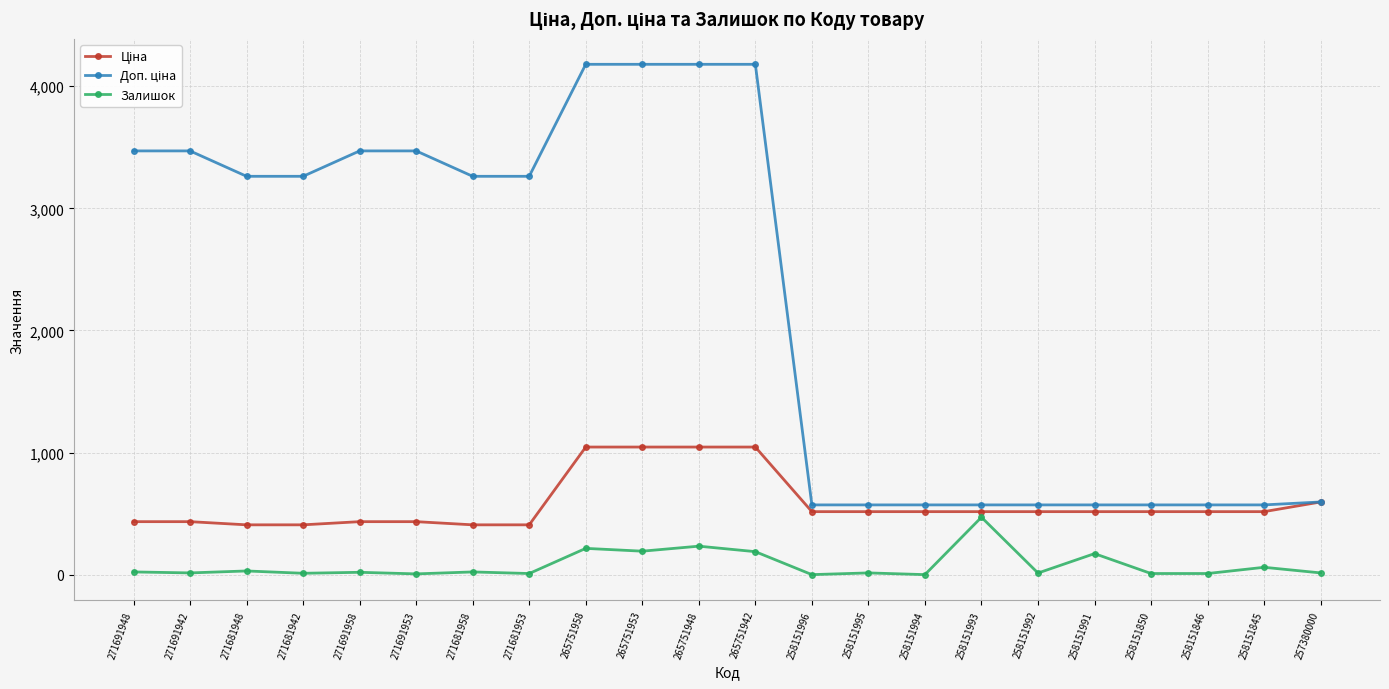

What is the maximum value shown in the chart?

4179.3